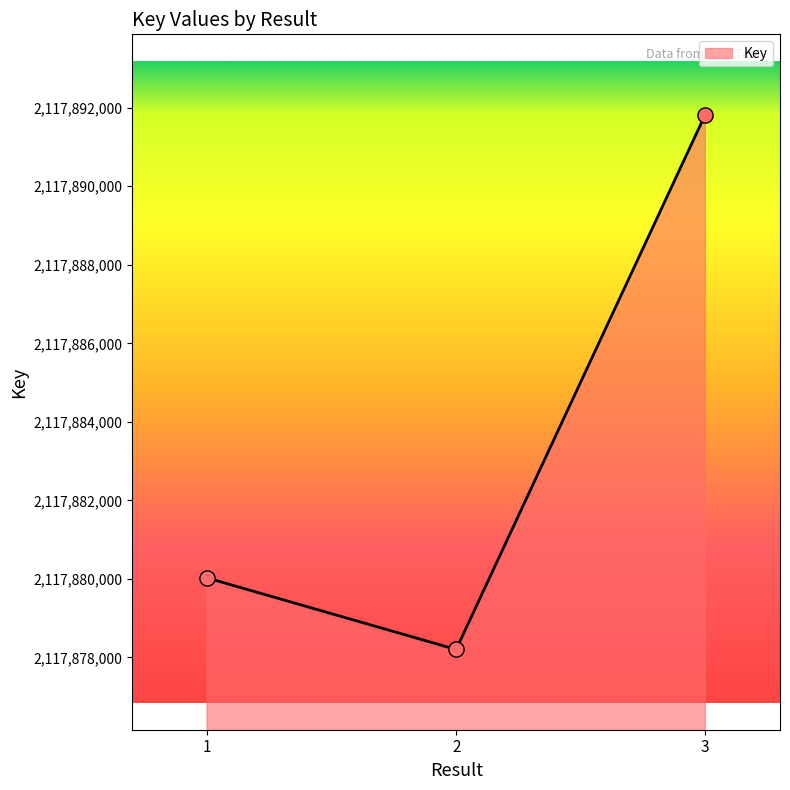

Which has a higher value, 2 or 1?

1